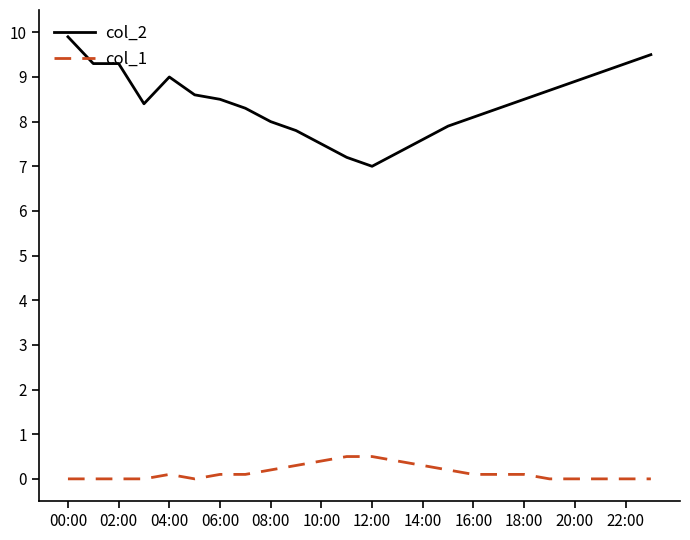

What is the greatest value displayed?

9.9